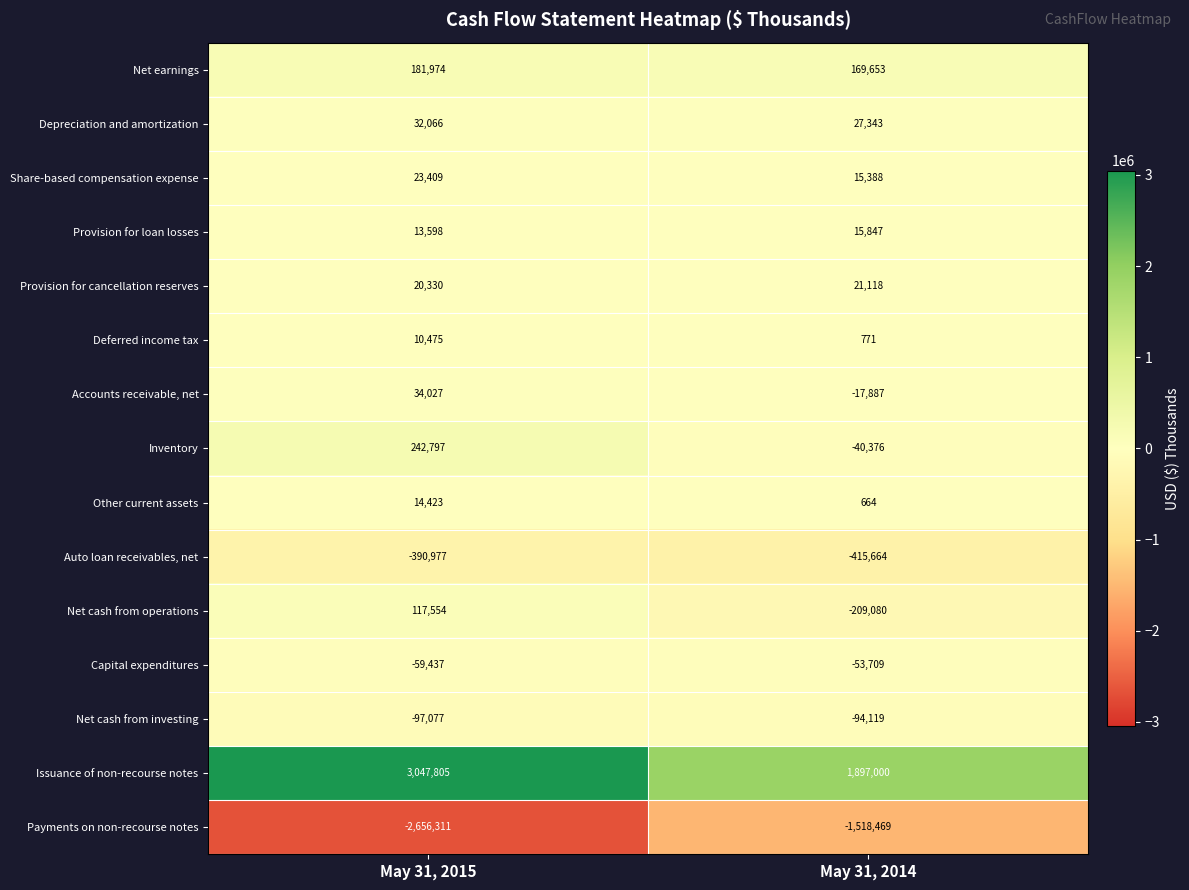

Reading left to right, what are all the values shown in this chart?

Net earnings: May 31, 2015=181974	May 31, 2014=169653
Depreciation and amortization: May 31, 2015=32066	May 31, 2014=27343
Share-based compensation expense: May 31, 2015=23409	May 31, 2014=15388
Provision for loan losses: May 31, 2015=13598	May 31, 2014=15847
Provision for cancellation reserves: May 31, 2015=20330	May 31, 2014=21118
Deferred income tax: May 31, 2015=10475	May 31, 2014=771
Accounts receivable, net: May 31, 2015=34027	May 31, 2014=-17887
Inventory: May 31, 2015=242797	May 31, 2014=-40376
Other current assets: May 31, 2015=14423	May 31, 2014=664
Auto loan receivables, net: May 31, 2015=-390977	May 31, 2014=-415664
Net cash from operations: May 31, 2015=117554	May 31, 2014=-209080
Capital expenditures: May 31, 2015=-59437	May 31, 2014=-53709
Net cash from investing: May 31, 2015=-97077	May 31, 2014=-94119
Issuance of non-recourse notes: May 31, 2015=3047805	May 31, 2014=1897000
Payments on non-recourse notes: May 31, 2015=-2656311	May 31, 2014=-1518469